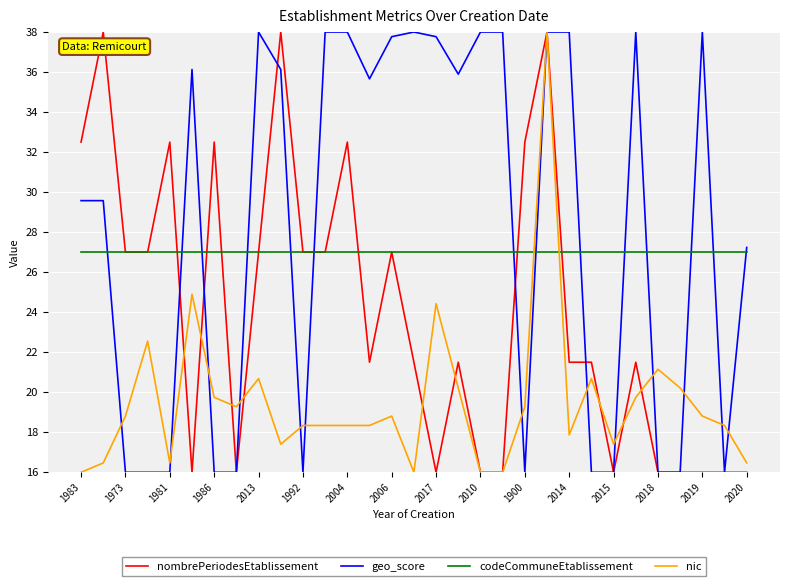

True or false: geo_score and codeCommuneEtablissement intersect in this chart.

True